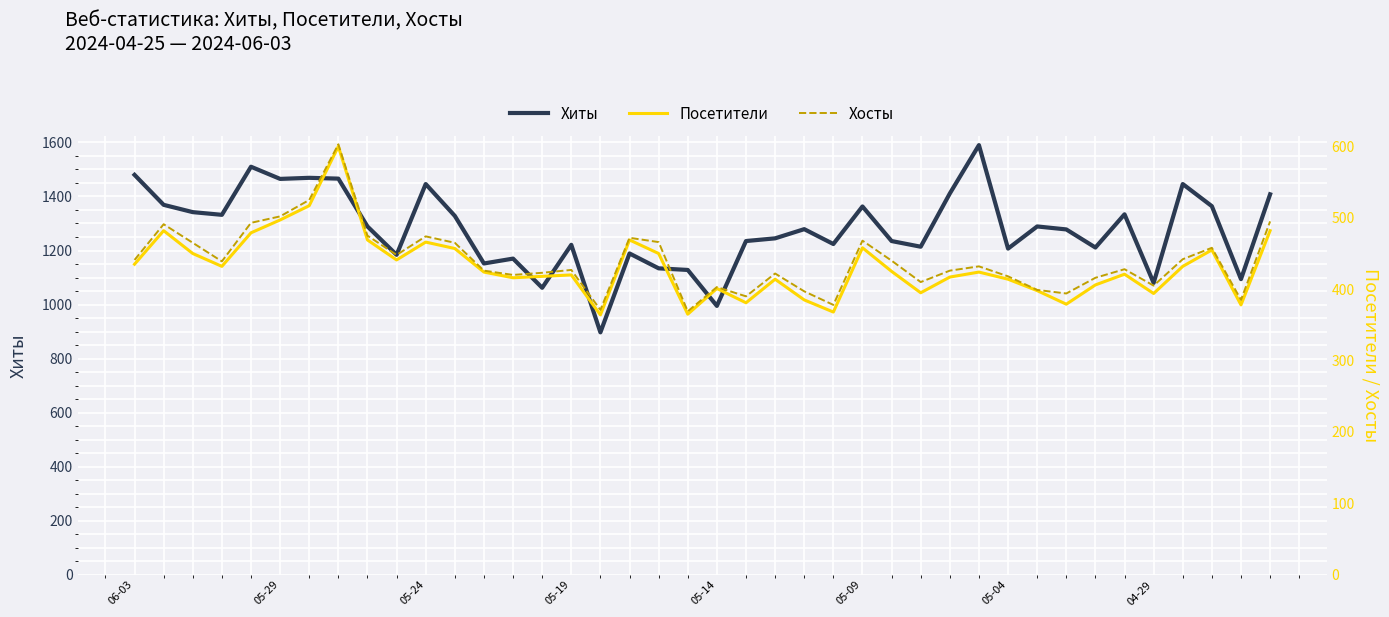

What is the value of the Хосты point at the 37th from the left?

442